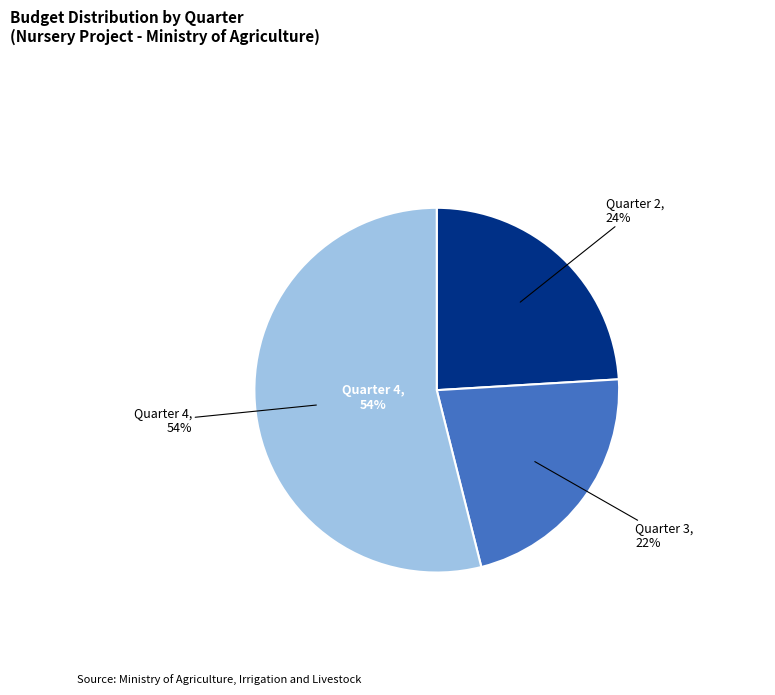

What portion of the pie excludes ربع دوم?

75.9%